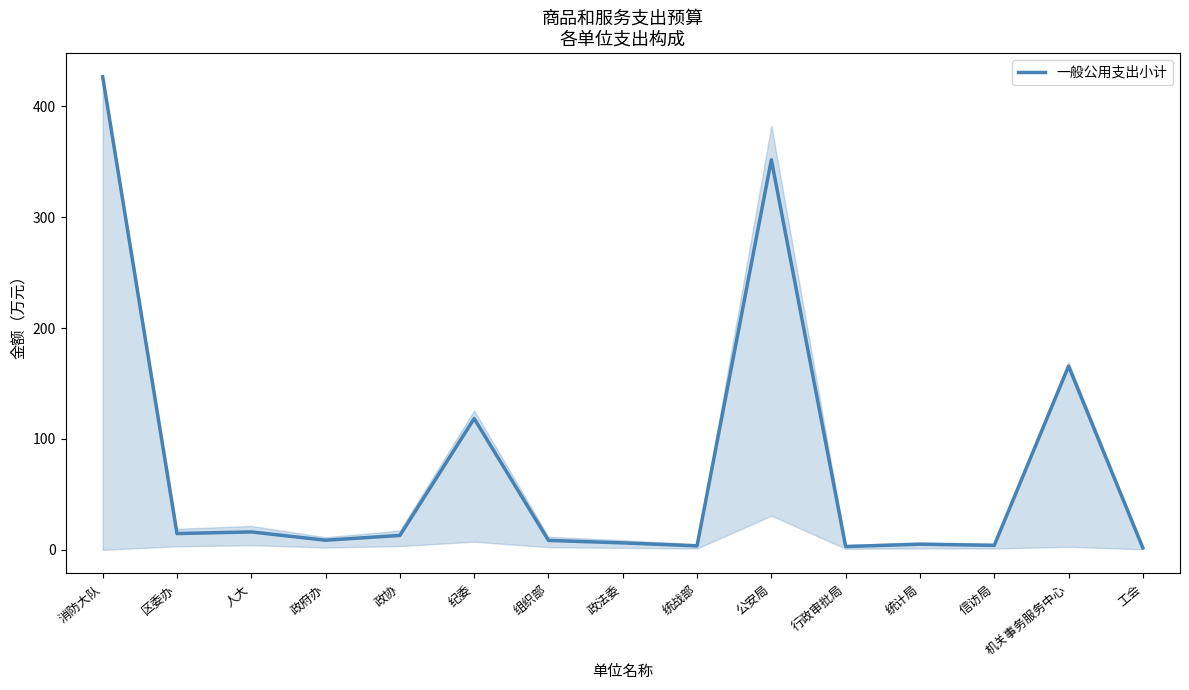

What is the difference between the maximum and minimum values?

424.9